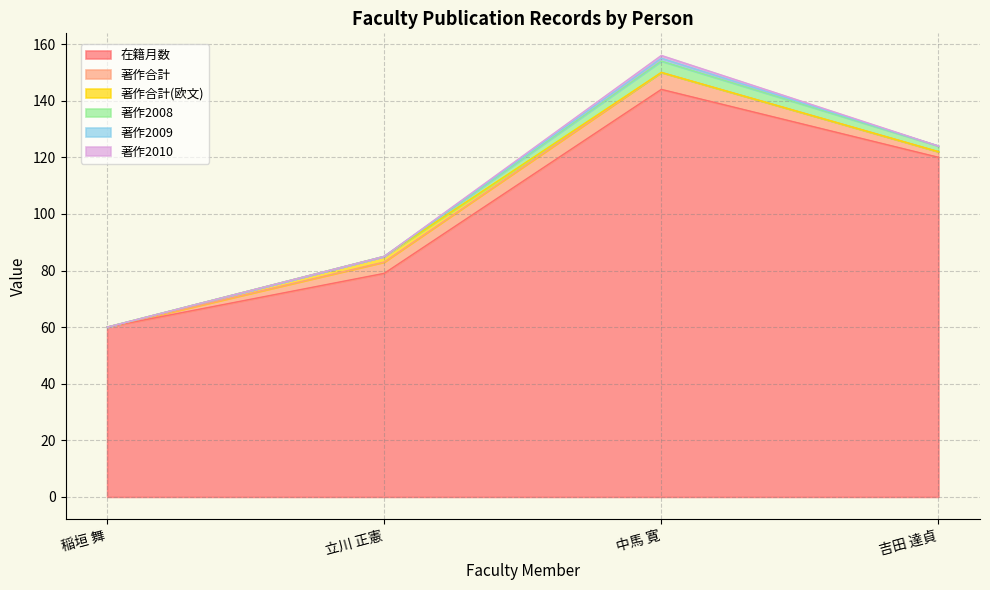

How many 著作2010 values are between 0 and 1?

4